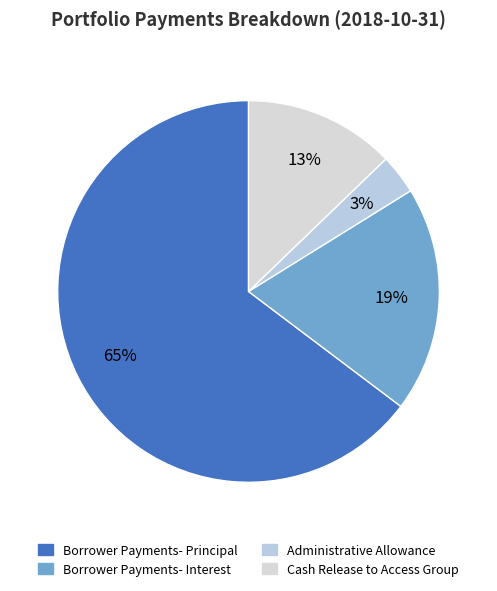

Which slice is the largest?

Borrower Payments- Principal